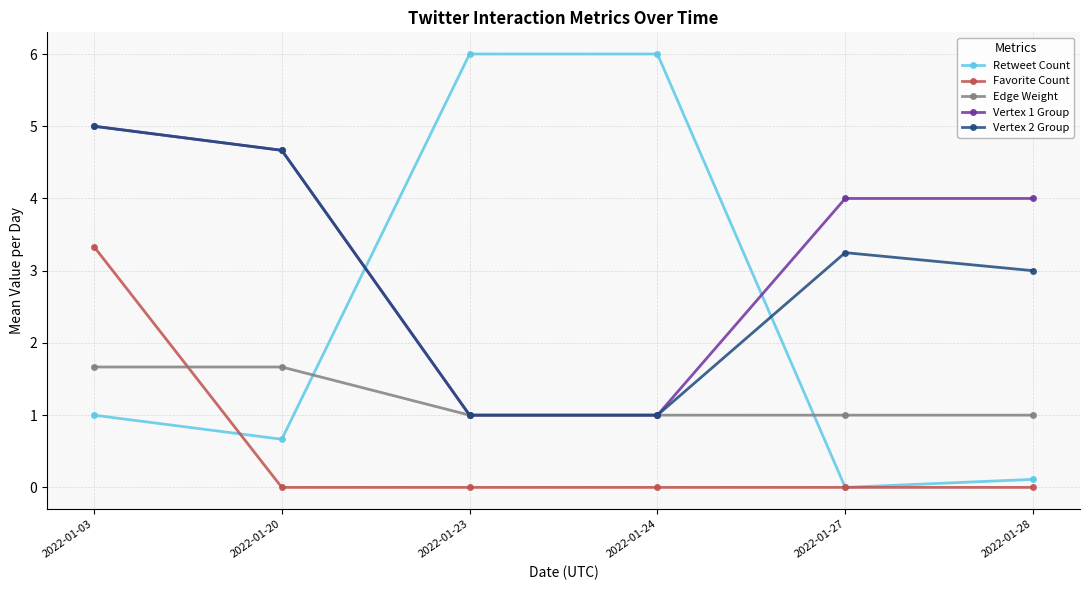

At which category is the sum across all series the highest?

2022-01-03